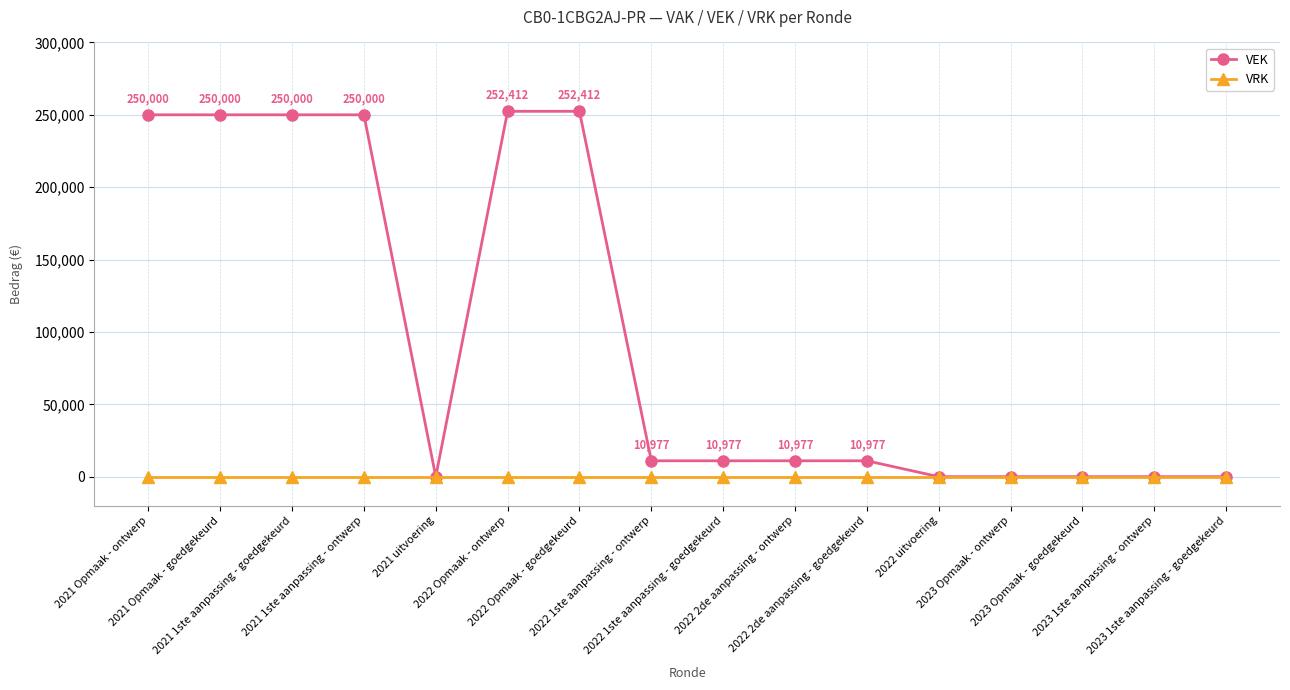

What is the greatest value displayed?

252412